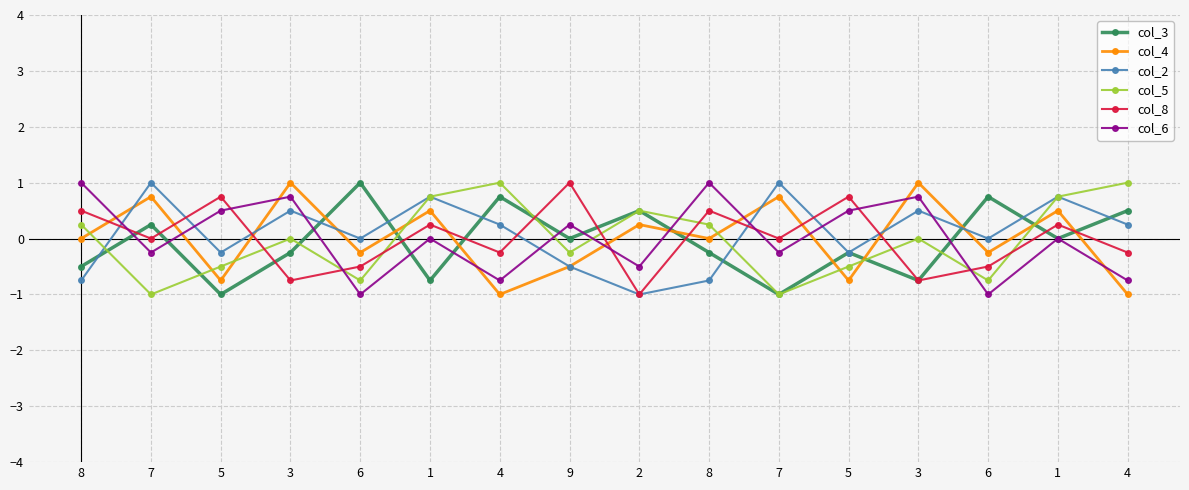

At how many categories does at least one series exceed 0?

16